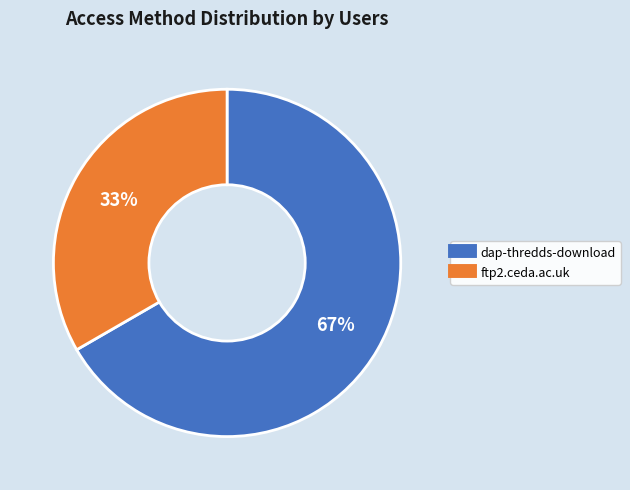

Between ftp2.ceda.ac.uk and dap-thredds-download, which is larger?

dap-thredds-download